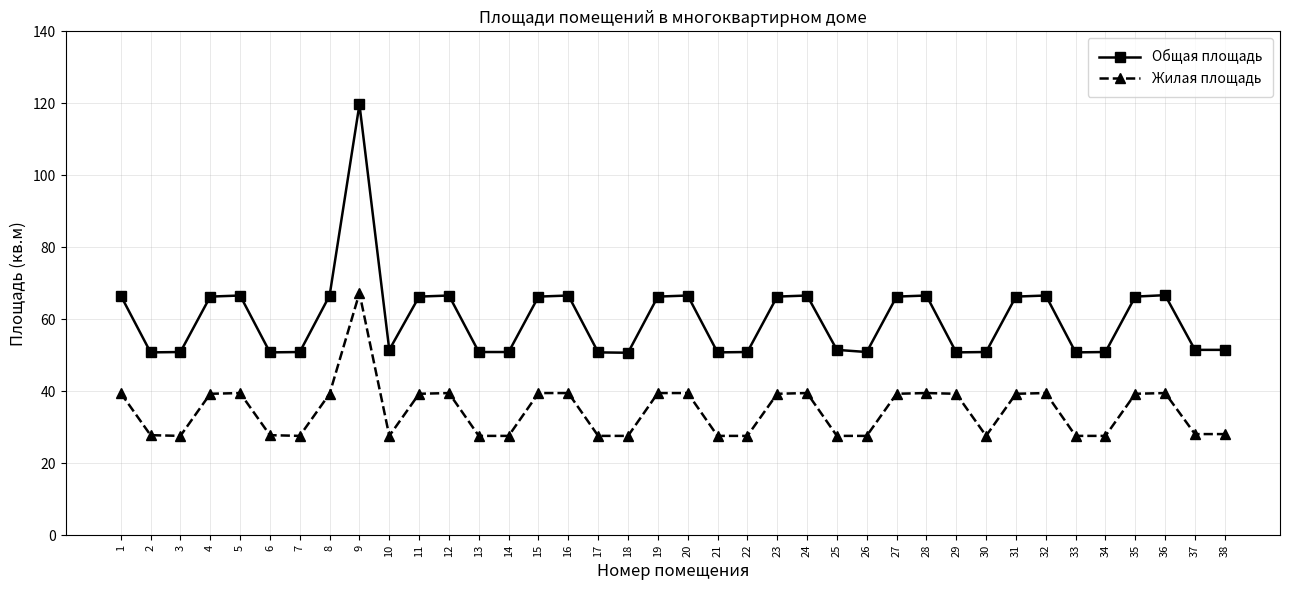

What is the spread (max minus min) of values at 7?

23.3